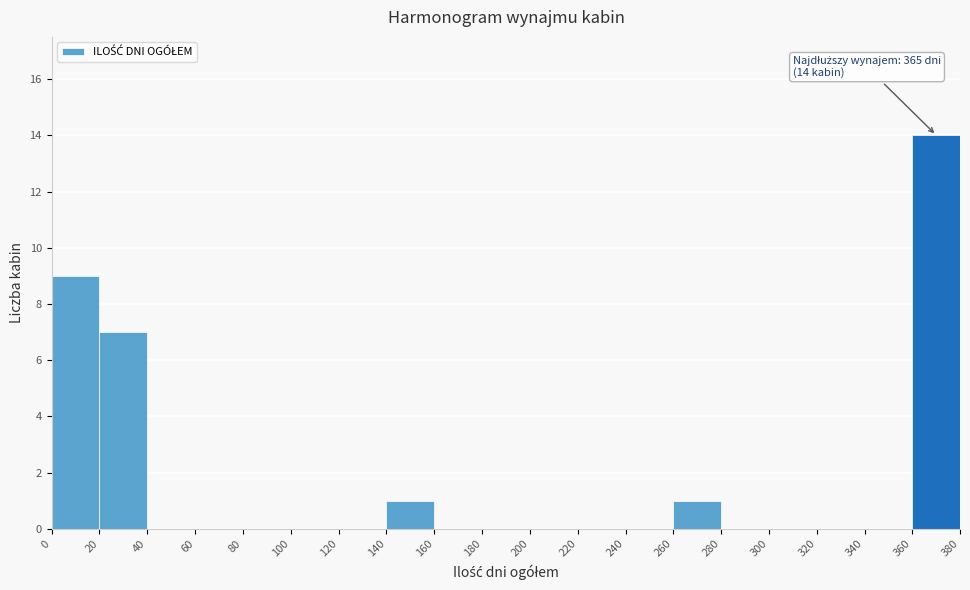

Which range on the x-axis has the tallest bar?

360 to 380